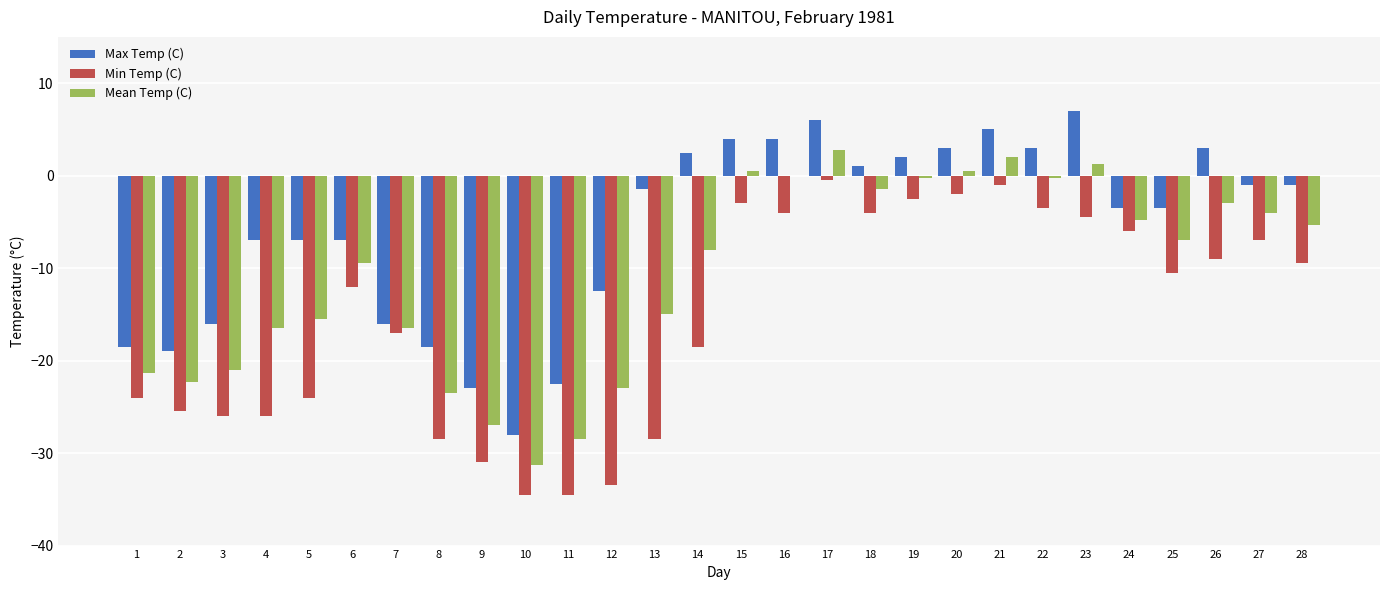

Reading right to left, list all the values displayed in this chart.

Max Temp (C): 28=-1.0	27=-1.0	26=3.0	25=-3.5	24=-3.5	23=7.0	22=3.0	21=5.0	20=3.0	19=2.0	18=1.0	17=6.0	16=4.0	15=4.0	14=2.5	13=-1.5	12=-12.5	11=-22.5	10=-28.0	9=-23.0	8=-18.5	7=-16.0	6=-7.0	5=-7.0	4=-7.0	3=-16.0	2=-19.0	1=-18.5
Min Temp (C): 28=-9.5	27=-7.0	26=-9.0	25=-10.5	24=-6.0	23=-4.5	22=-3.5	21=-1.0	20=-2.0	19=-2.5	18=-4.0	17=-0.5	16=-4.0	15=-3.0	14=-18.5	13=-28.5	12=-33.5	11=-34.5	10=-34.5	9=-31.0	8=-28.5	7=-17.0	6=-12.0	5=-24.0	4=-26.0	3=-26.0	2=-25.5	1=-24.0
Mean Temp (C): 28=-5.3	27=-4.0	26=-3.0	25=-7.0	24=-4.8	23=1.3	22=-0.3	21=2.0	20=0.5	19=-0.3	18=-1.5	17=2.8	16=0.0	15=0.5	14=-8.0	13=-15.0	12=-23.0	11=-28.5	10=-31.3	9=-27.0	8=-23.5	7=-16.5	6=-9.5	5=-15.5	4=-16.5	3=-21.0	2=-22.3	1=-21.3